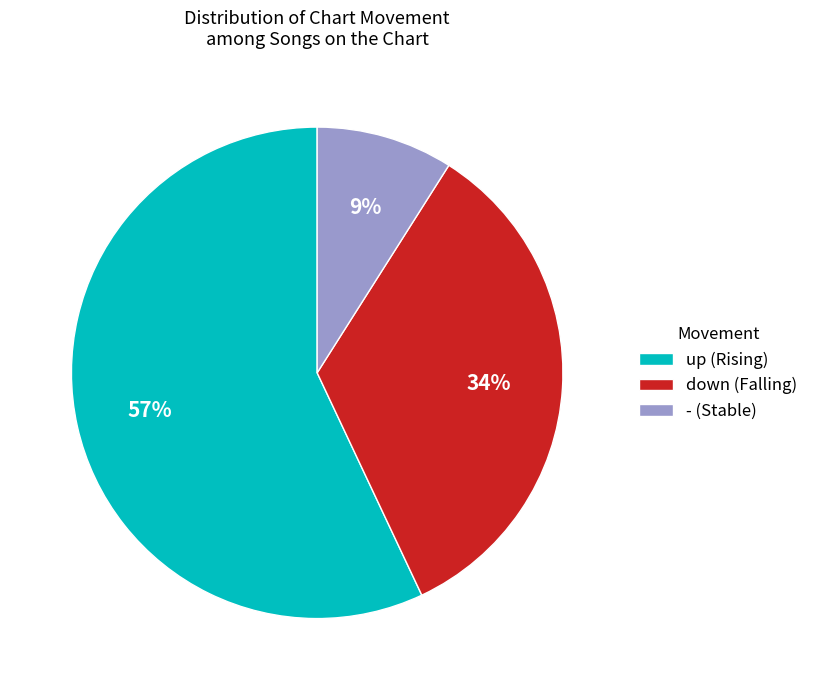

True or false: down accounts for 25% of the total.

False